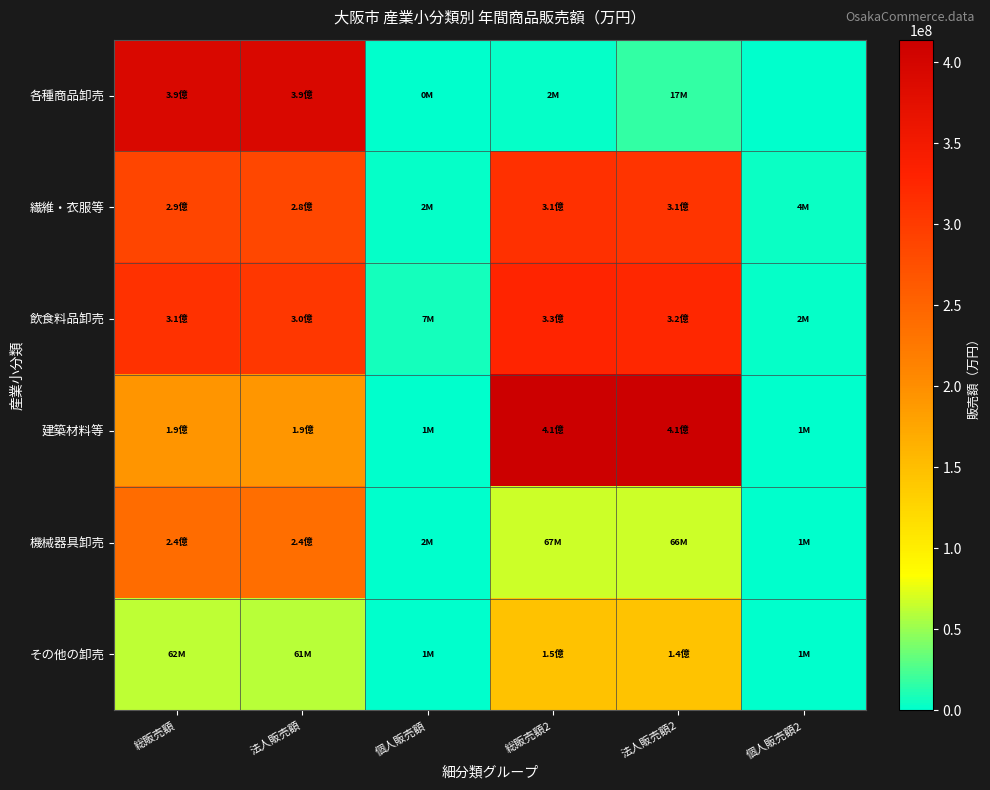

At how many categories does at least one series exceed 90498507?

4